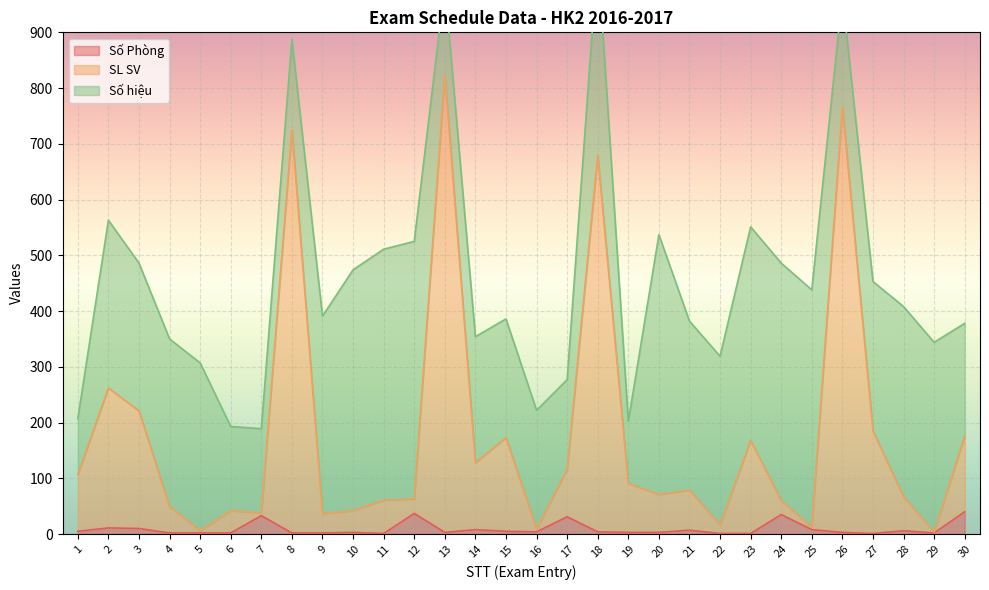

True or false: SL SV has a value of 63 at 12.

True